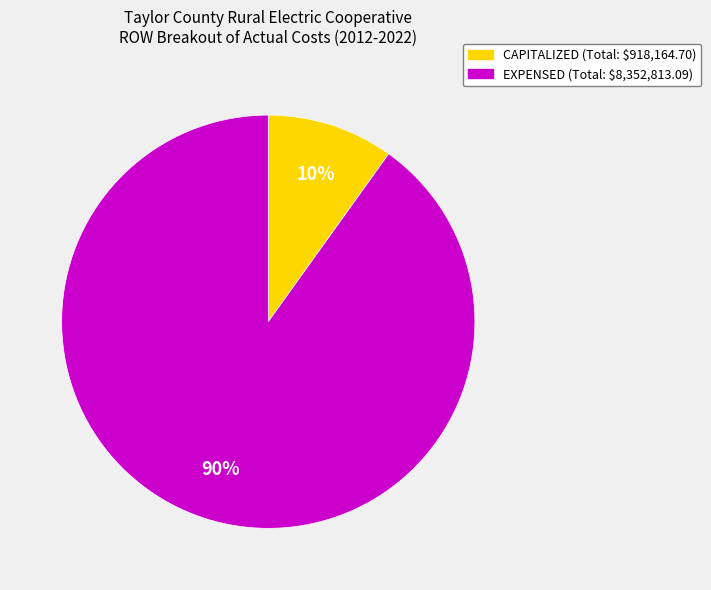

How many slices are in this pie chart?

2